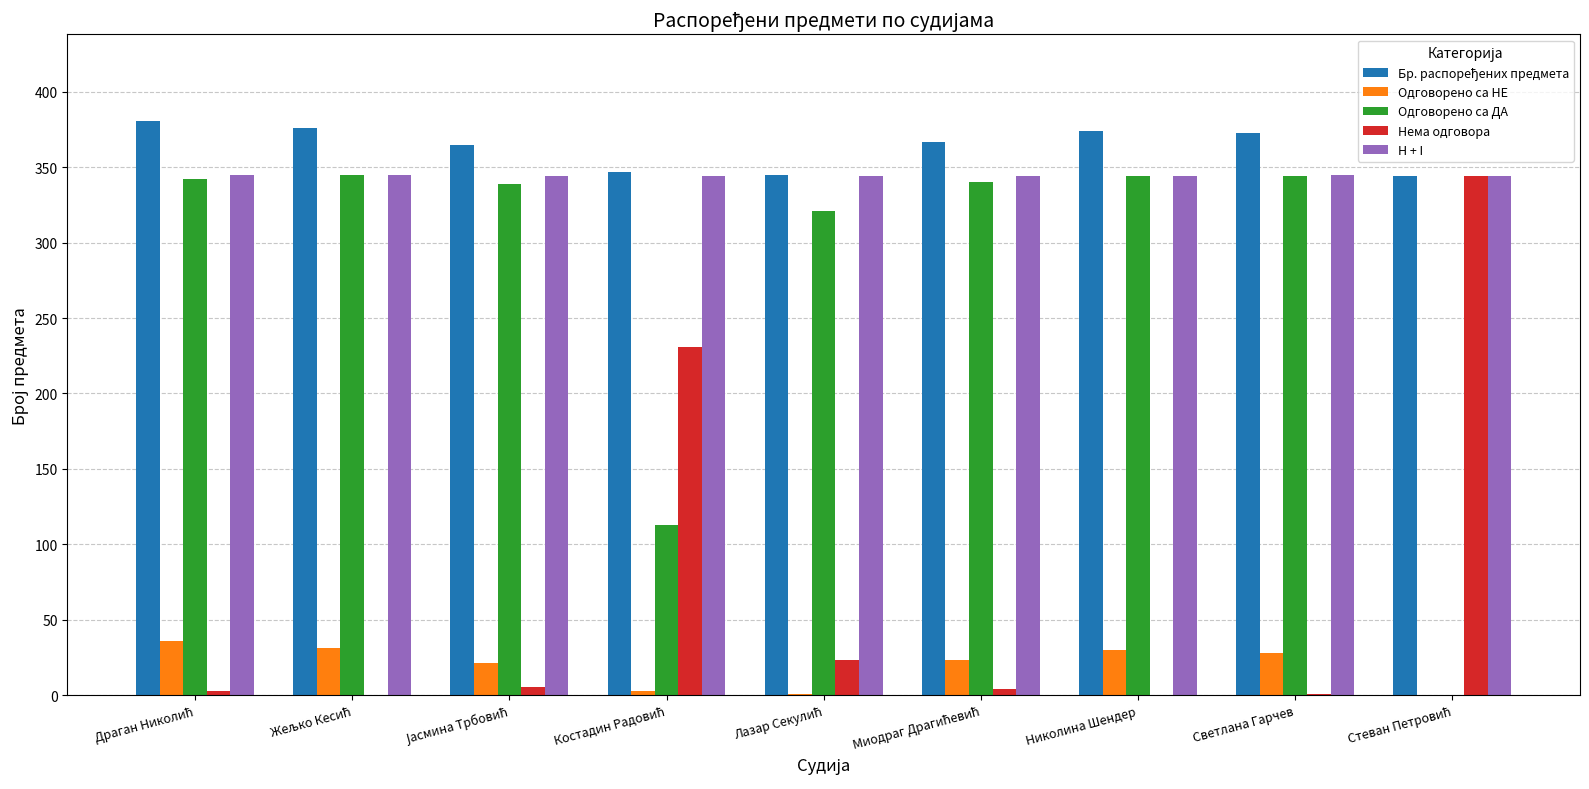

How many distinct data groups are displayed?

5